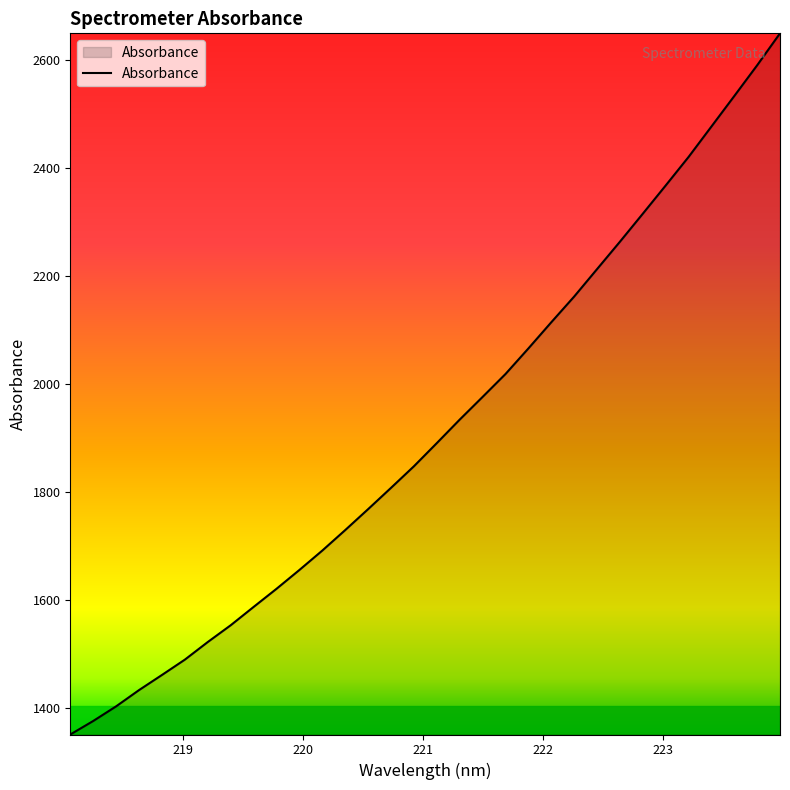

What is the average value?

1915.3